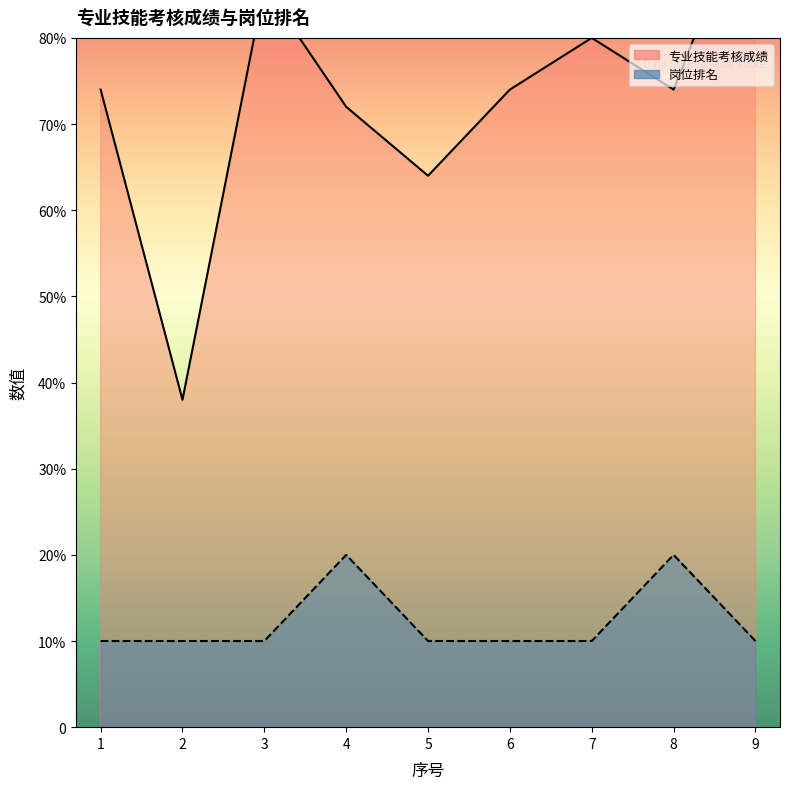

At which category is the sum across all series the highest?

9